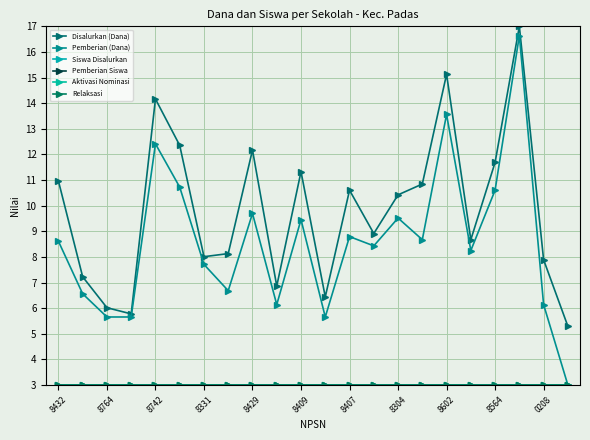

What is the minimum value shown in the chart?

3.0